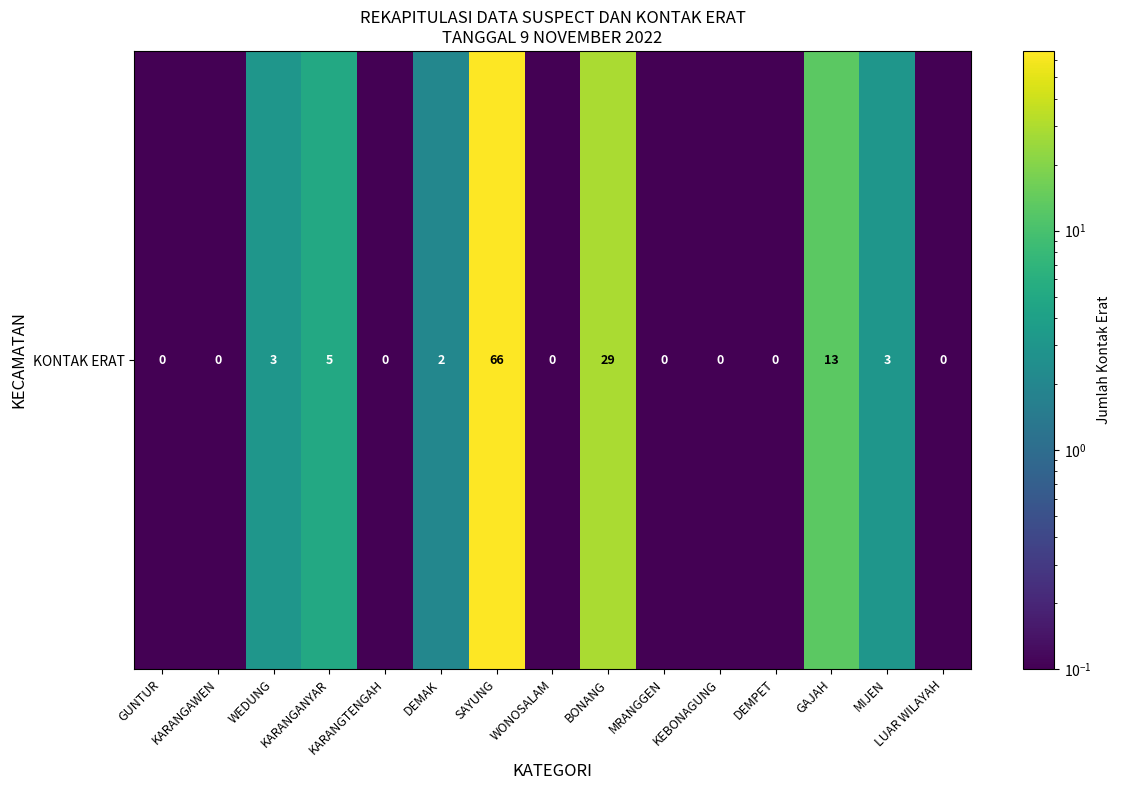

How many categories are shown in the chart?

15